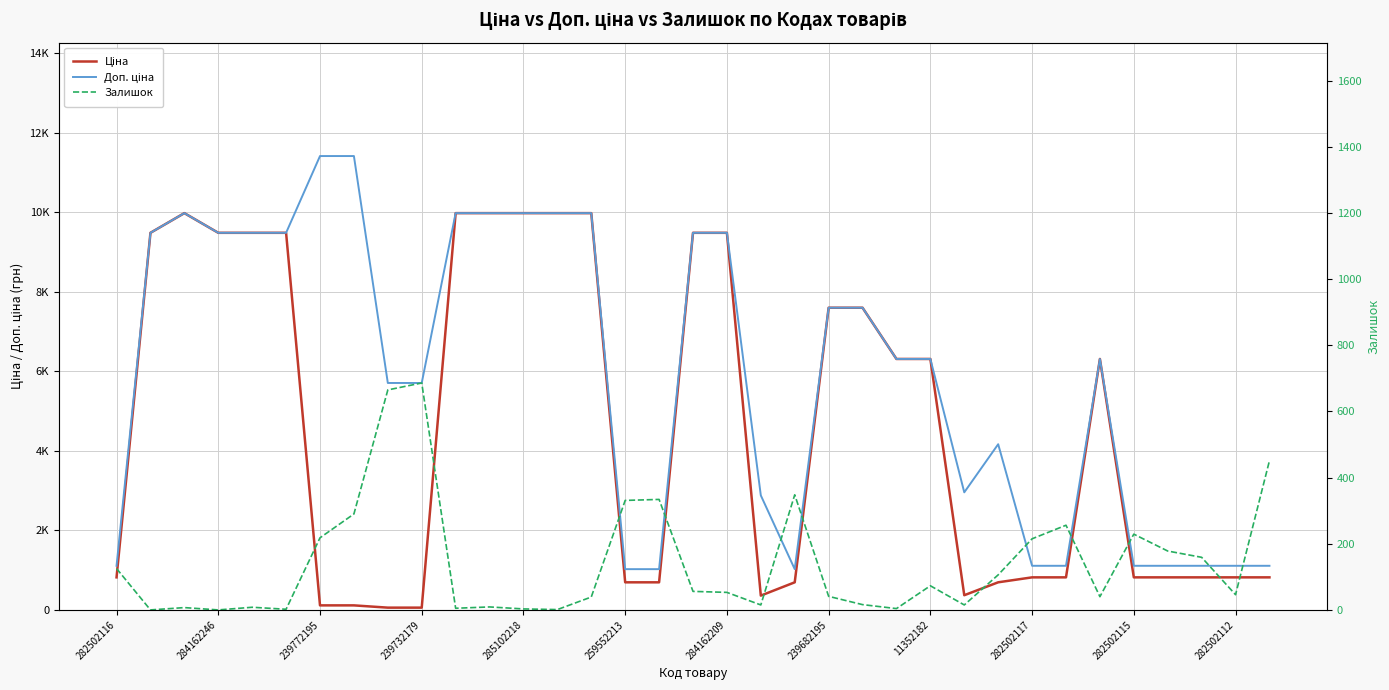

The value of Доп. ціна at 282502115 is 656.0. True or false?

False